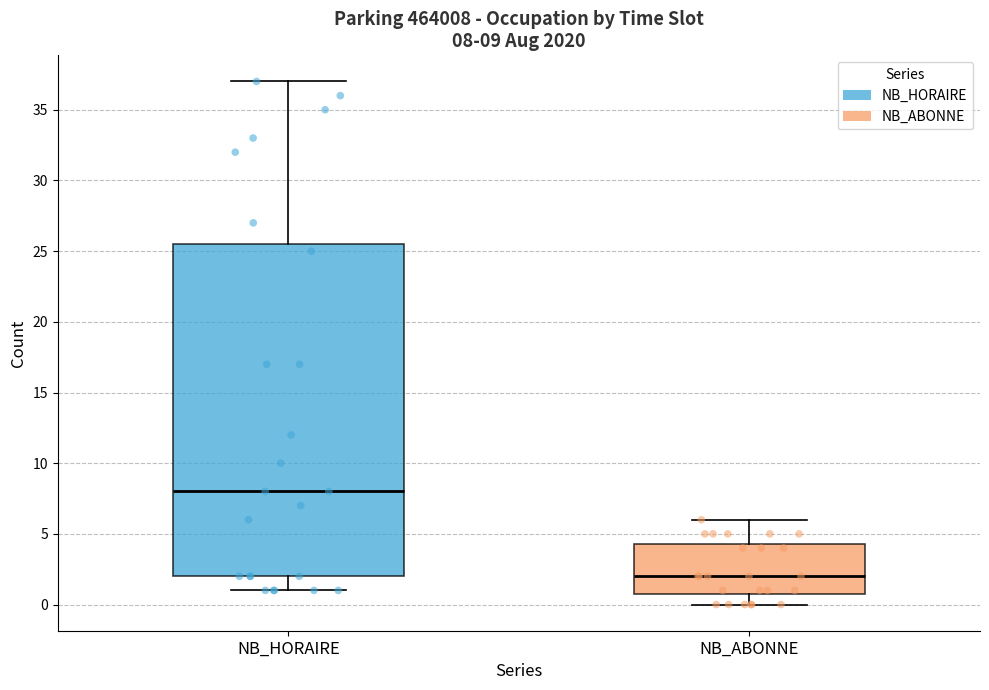

Which box's median line is the lowest?

NB_ABONNE